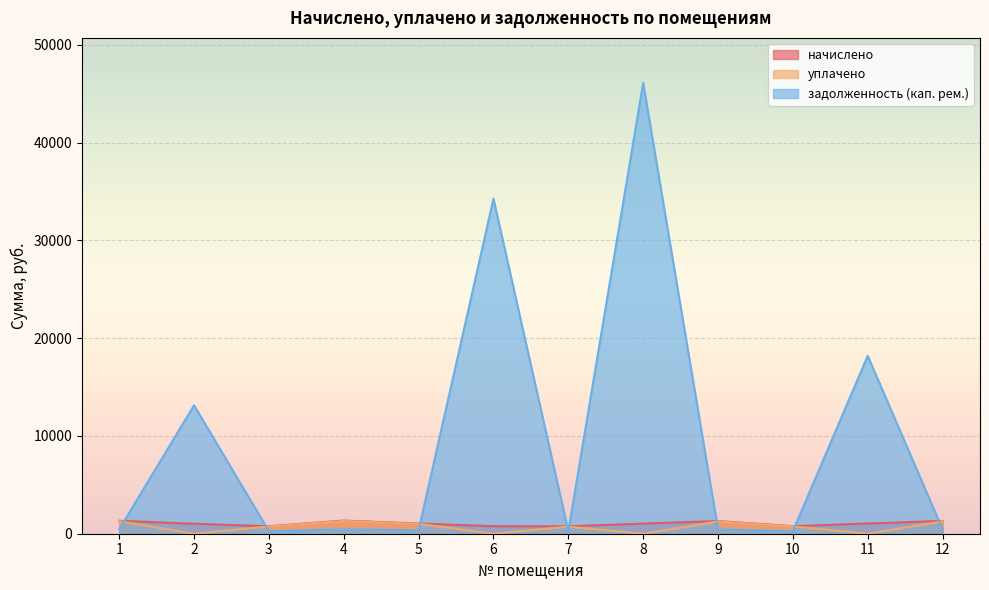

What value does the задолженность (кап. рем.) series have at 3?

254.2